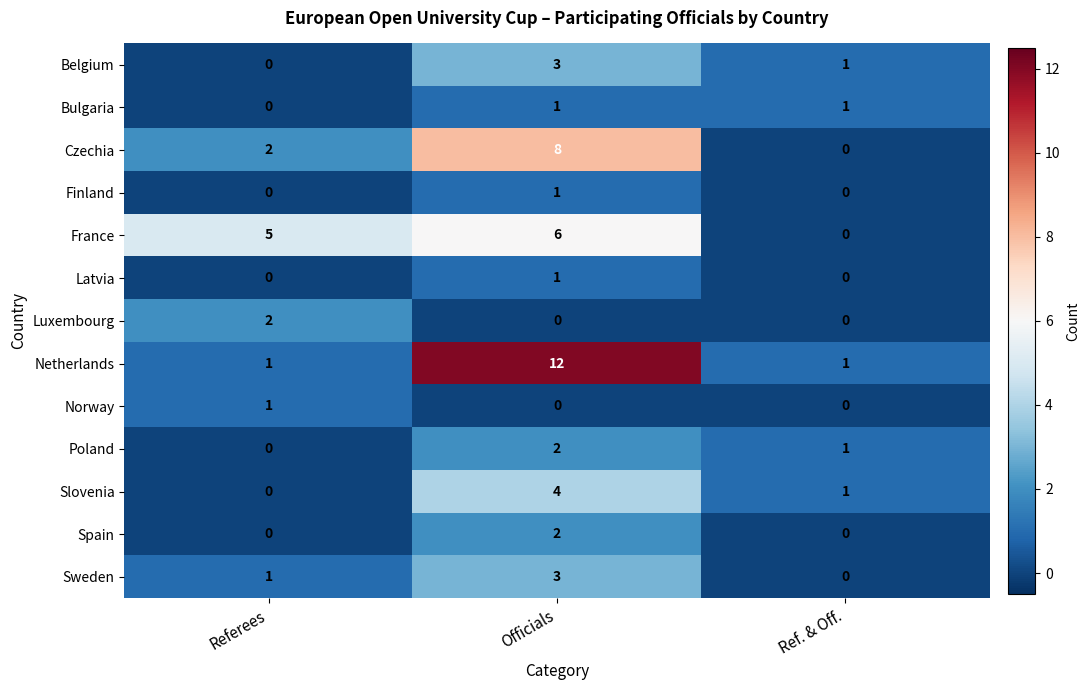

What is the average value of the Czechia series?

3